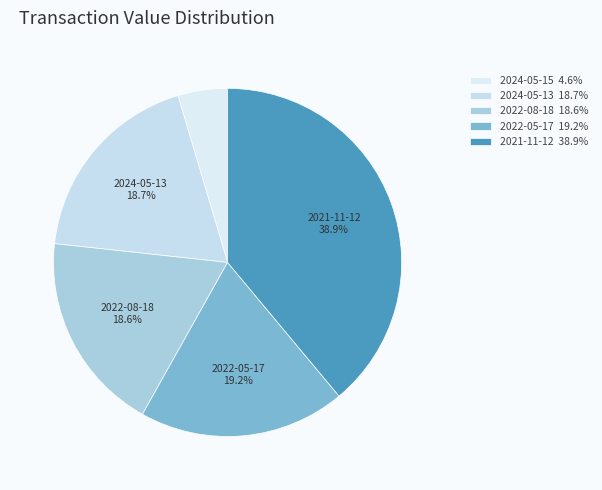

To the nearest percent, what portion does 2022-08-18 represent?

19%